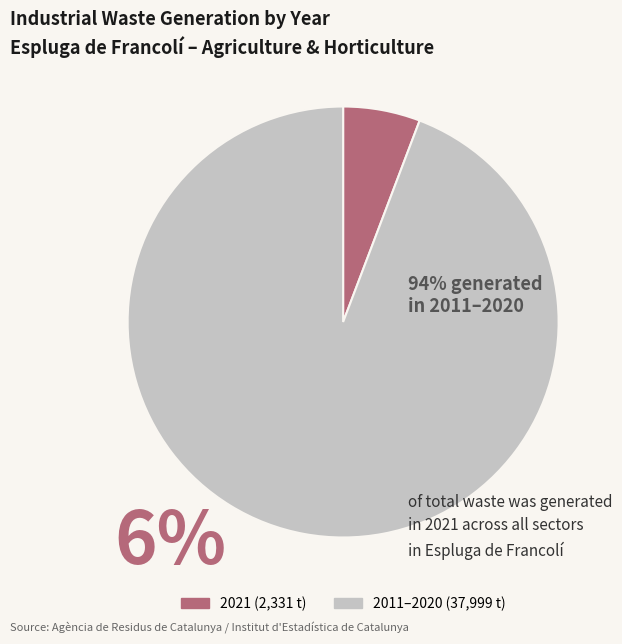

Is there any slice that represents more than half of the pie?

Yes